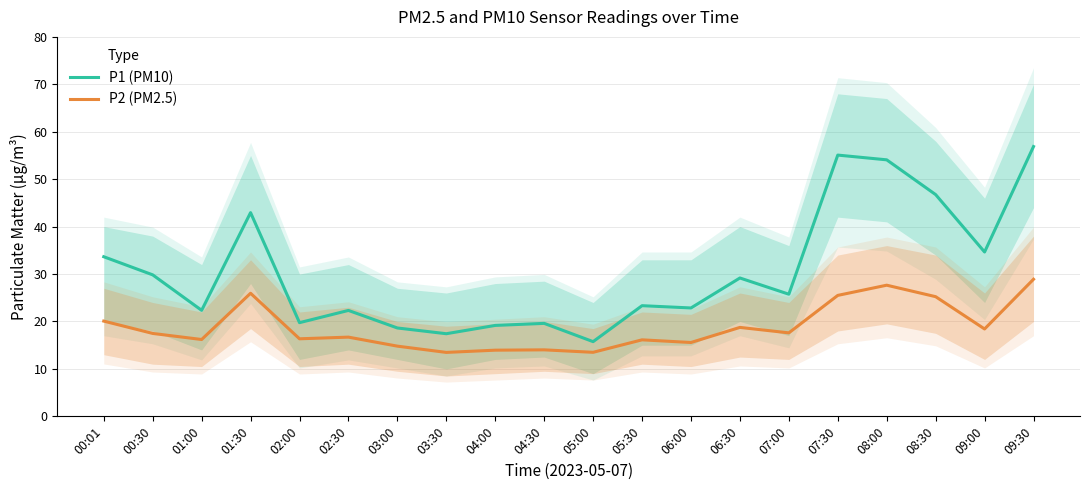

True or false: P1 (PM10) and P2 (PM2.5) intersect in this chart.

False